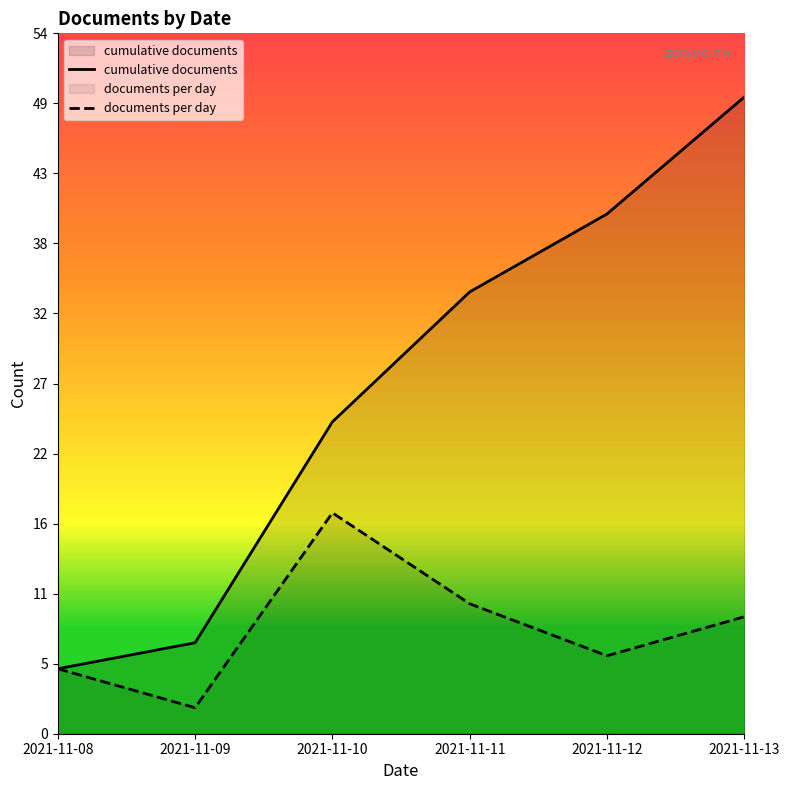

What is the lowest value of the cumulative documents series?

5